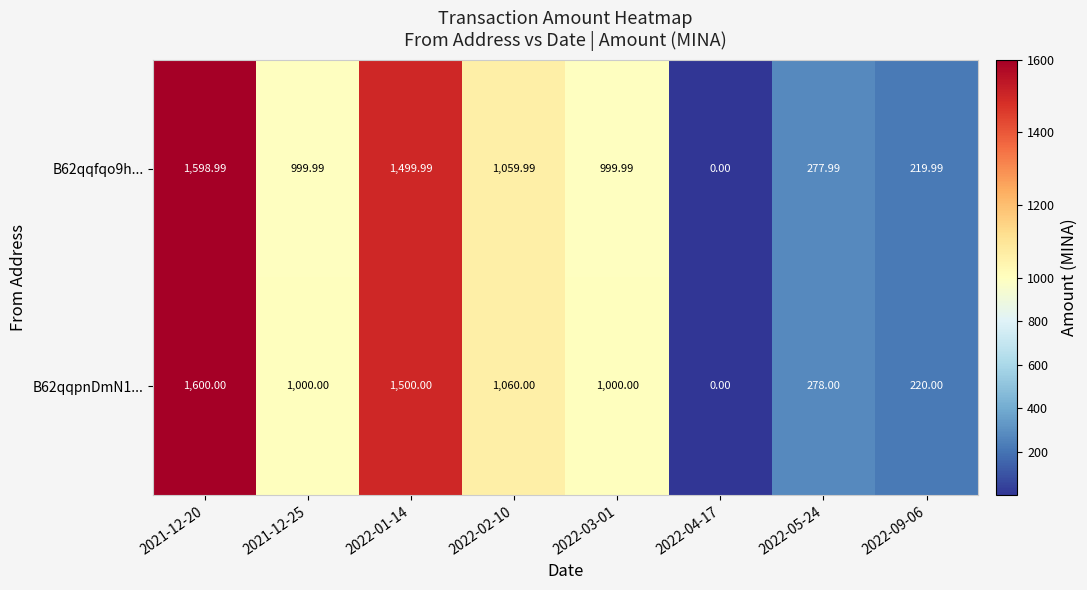

Is the value of B62qqfqo9h... at 2021-12-20 greater than the value of B62qqpnDmN1... at 2021-12-20?

No